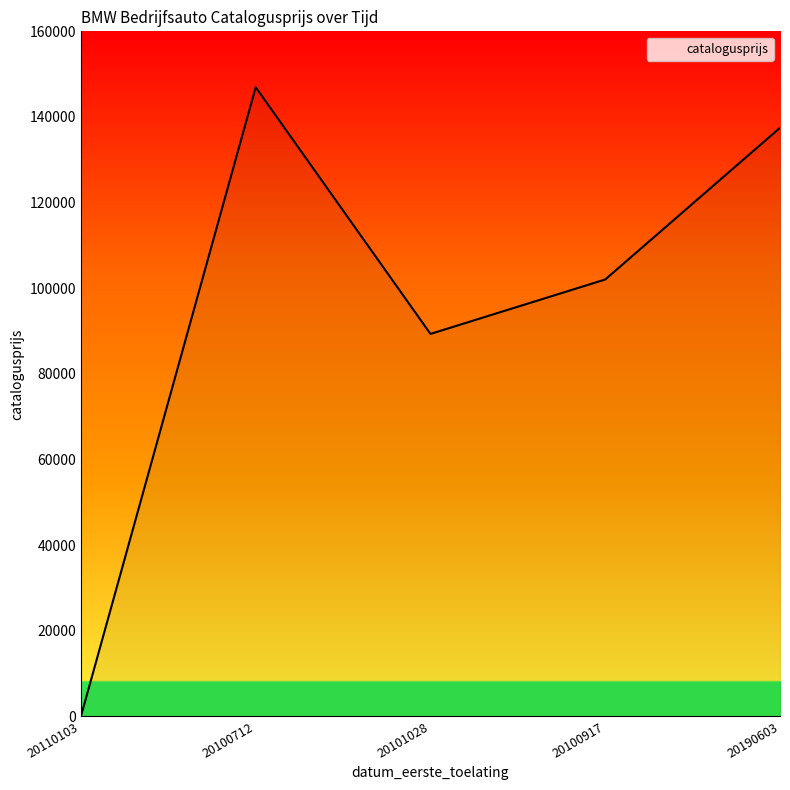

Is it true that the value at 20100712 is 75667?

False